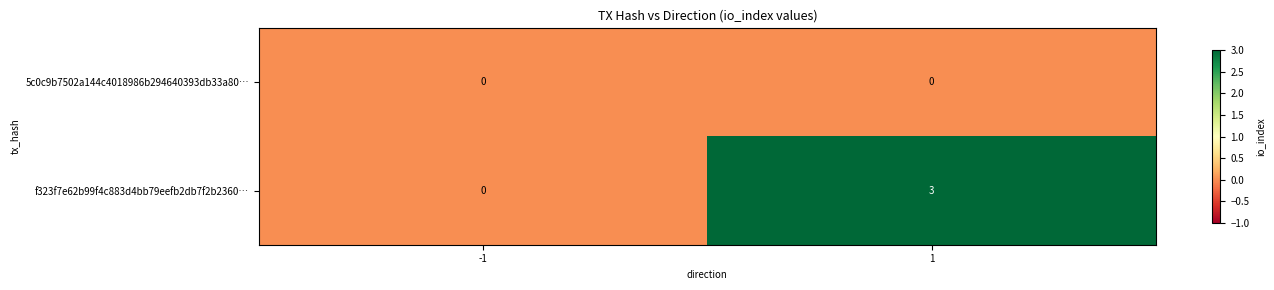

Rank the series by their average value, from lowest to highest.

5c0c9b7502a144c4018986b294640393db33a80…, f323f7e62b99f4c883d4bb79eefb2db7f2b2360…